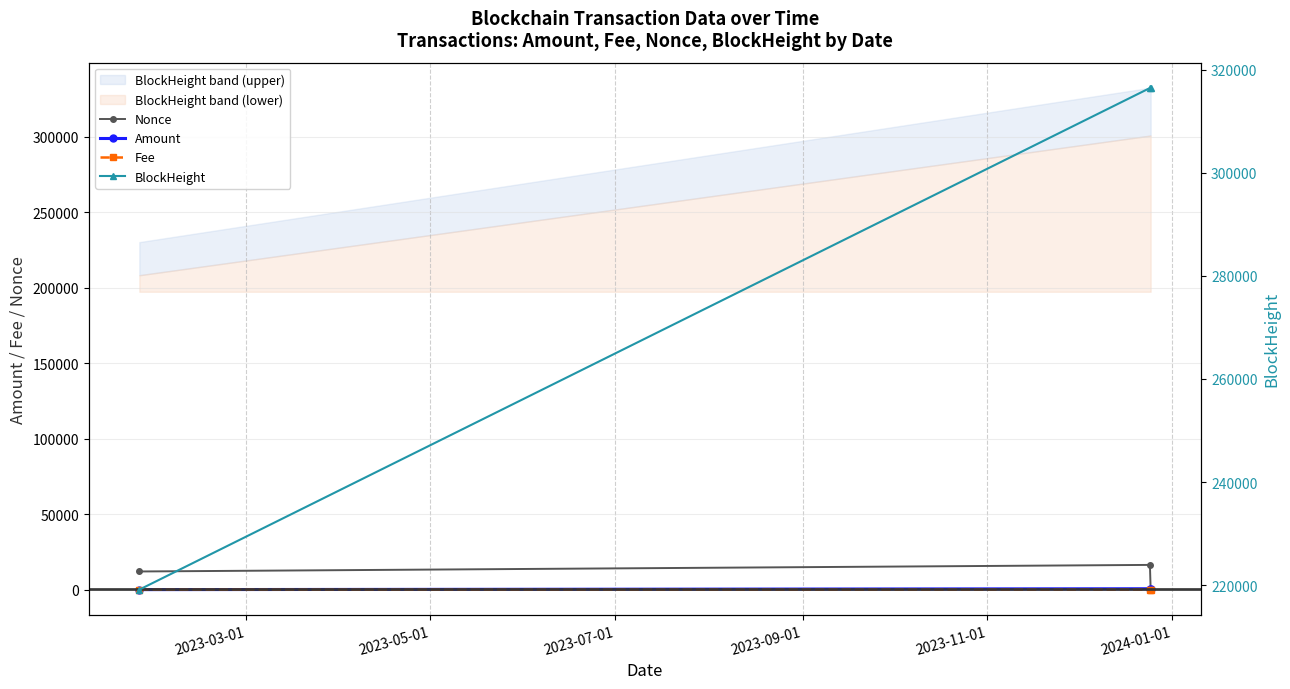

How many distinct data groups are displayed?

4